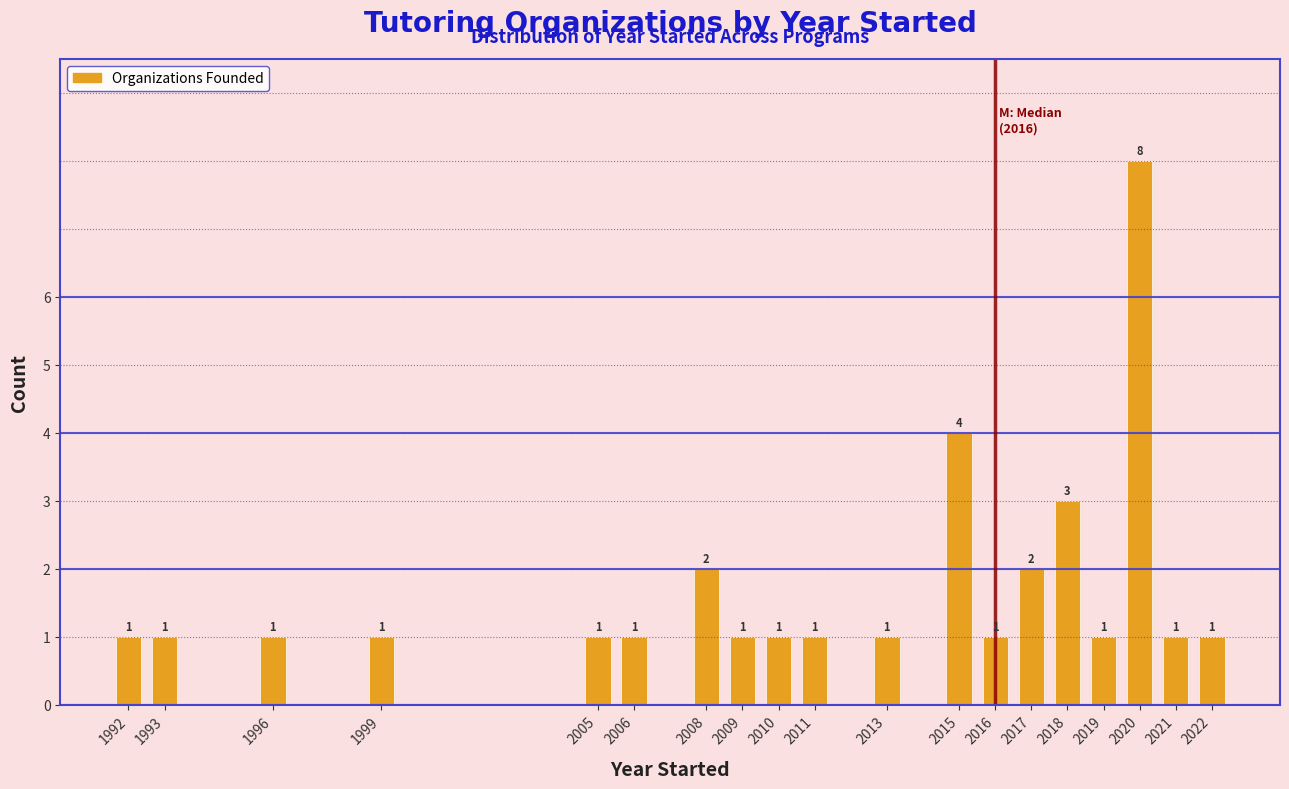

Reading left to right, extract all data points from this chart.

1	1	1	1	1	1	2	1	1	1	1	4	1	2	3	1	8	1	1